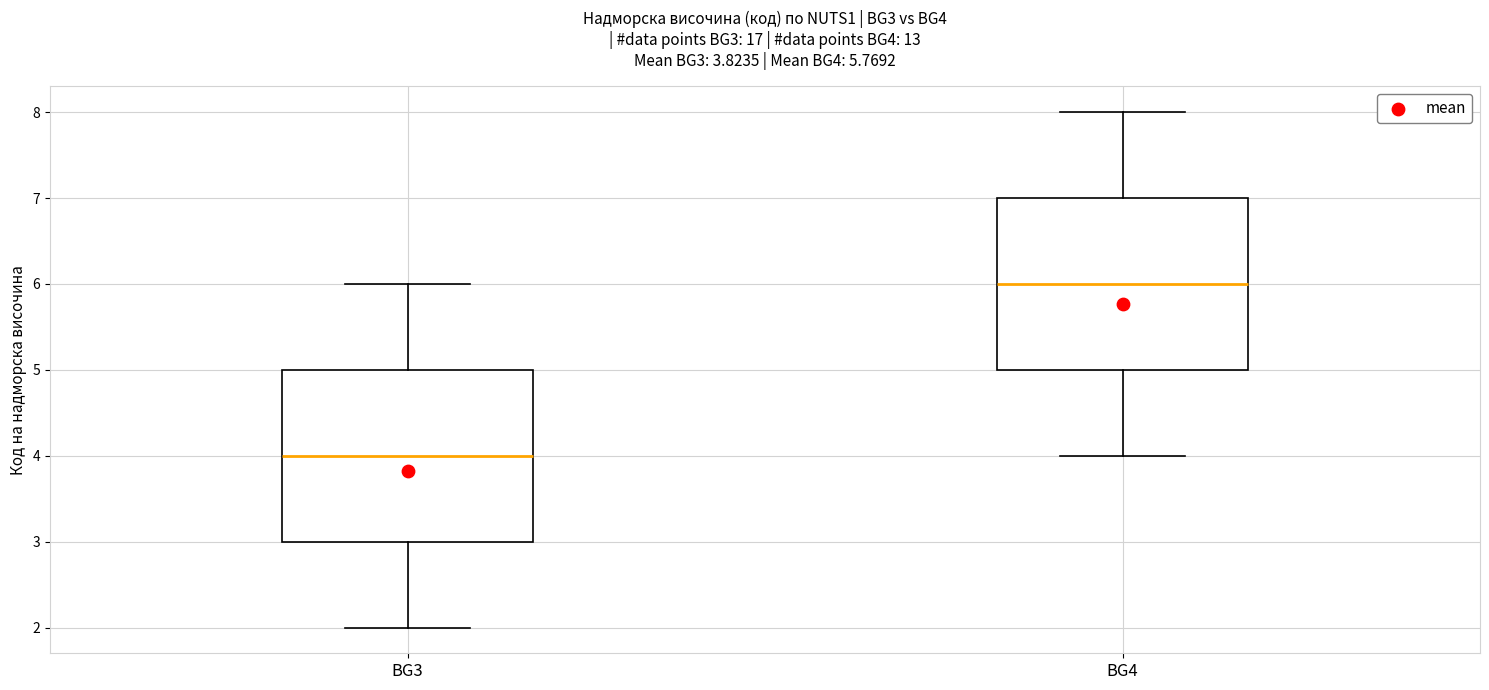

Which box has the highest median line?

BG4